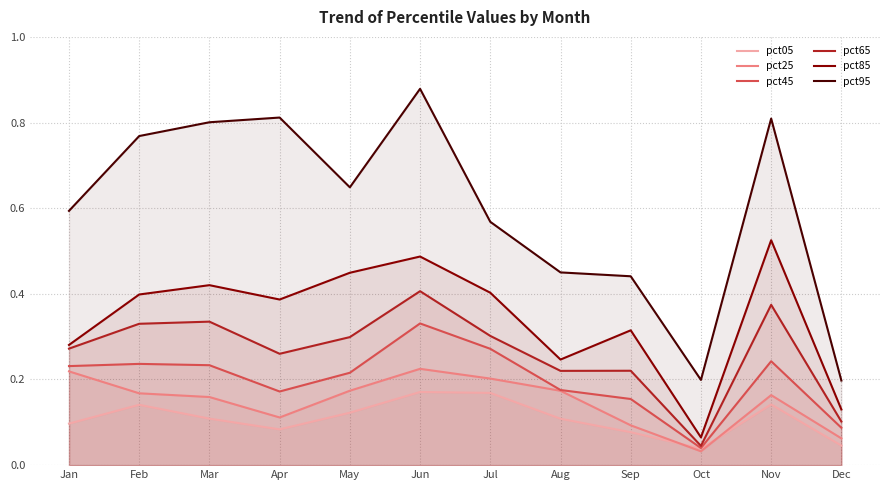

Rank the series by their maximum value, from lowest to highest.

pct05, pct25, pct45, pct65, pct85, pct95